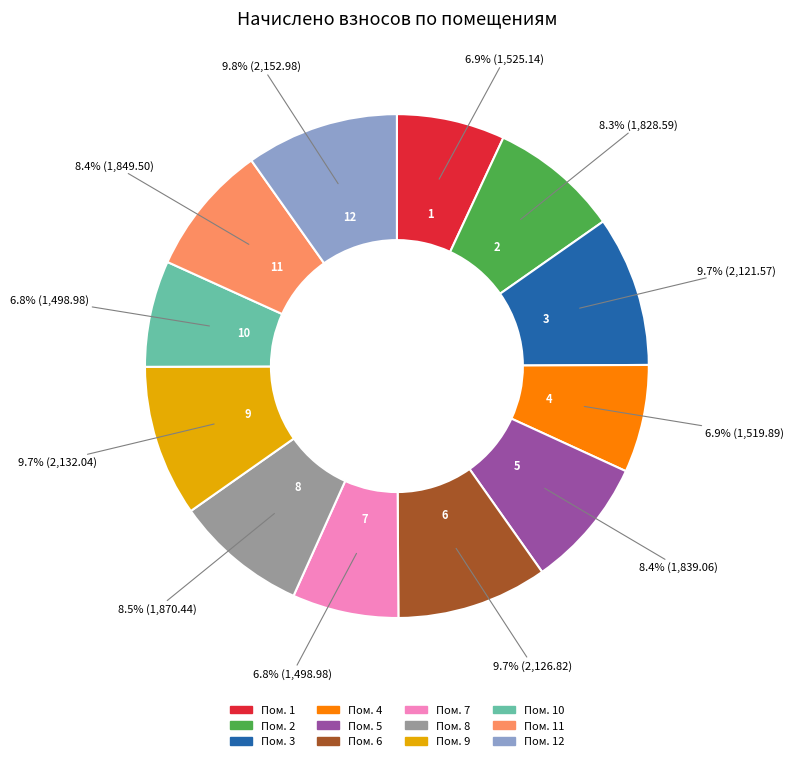

Is there any slice that represents more than half of the pie?

No